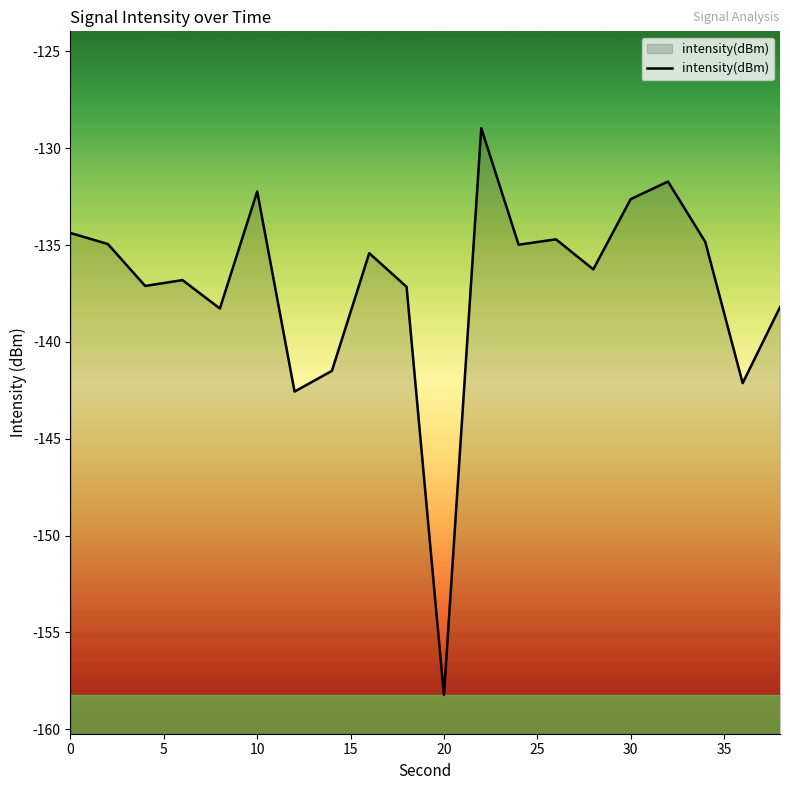

At which category does the chart reach its minimum across all series?

20